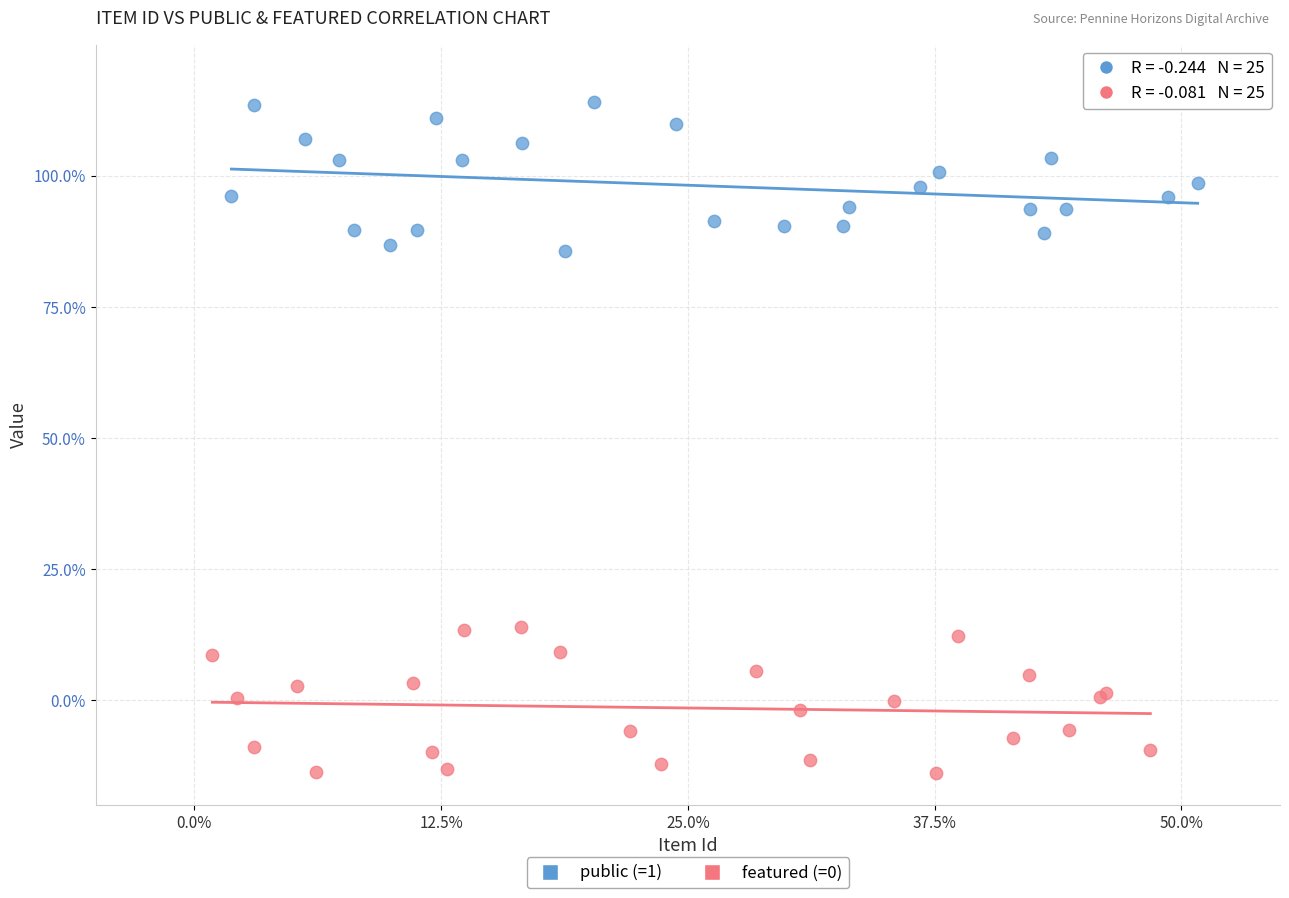

Which series reaches the maximum Y coordinate?

public (=1)